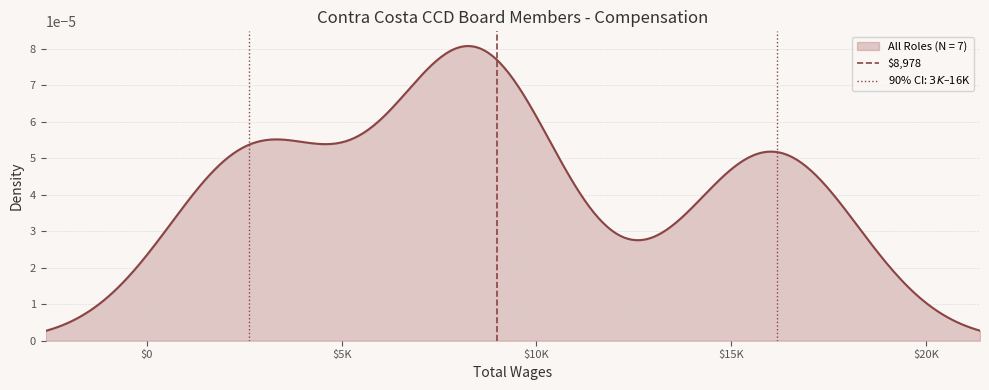

Count the 90% CI: $3K – $16K values in the range 0 to 1.

2